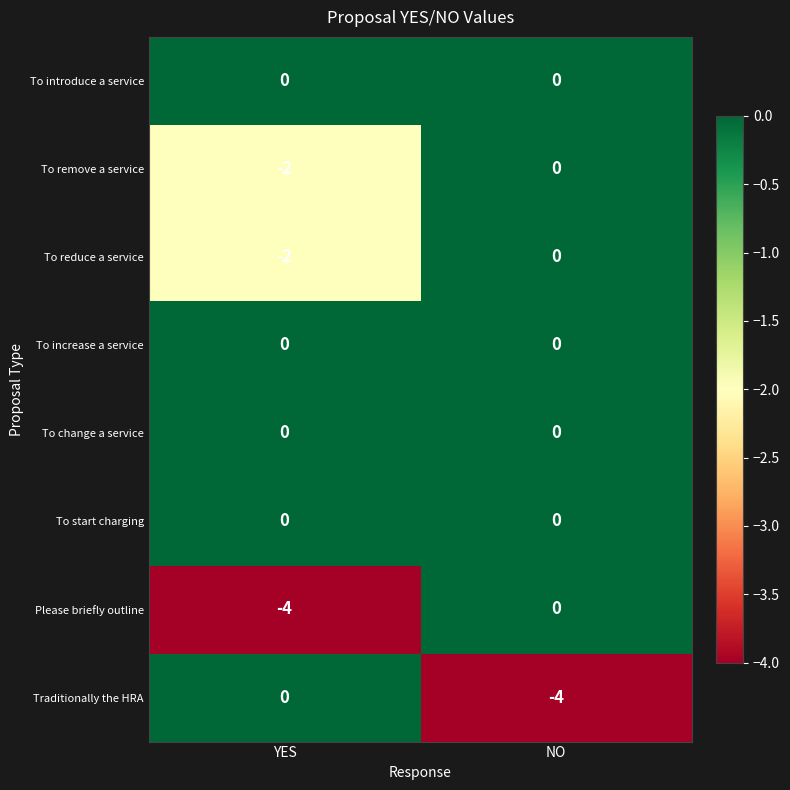

Which category has the lowest value in the Traditionally the HRA series?

NO